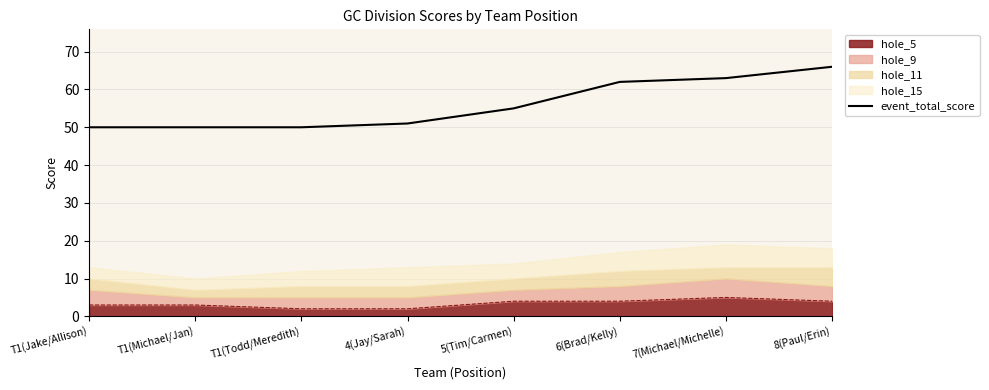

True or false: the data has more than 2 interior local peaks.

False